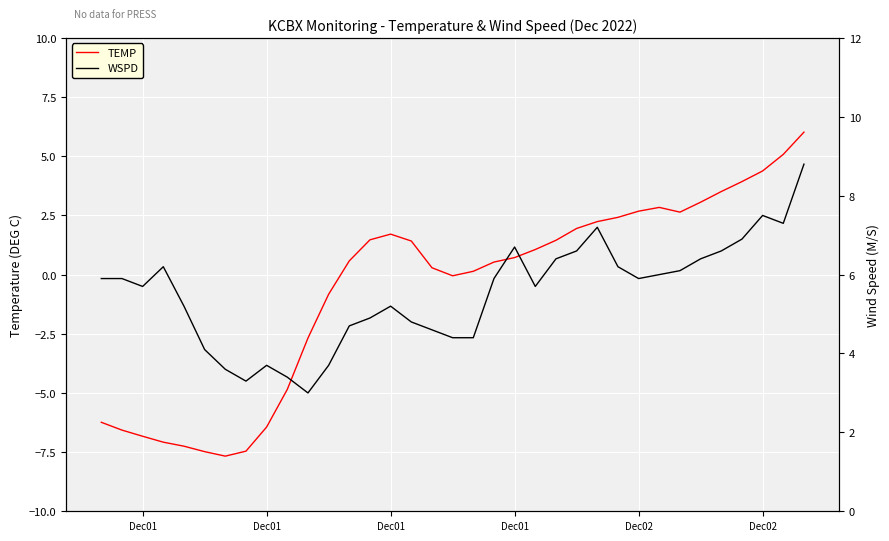

Is this an area chart (filled region under the line)?

No